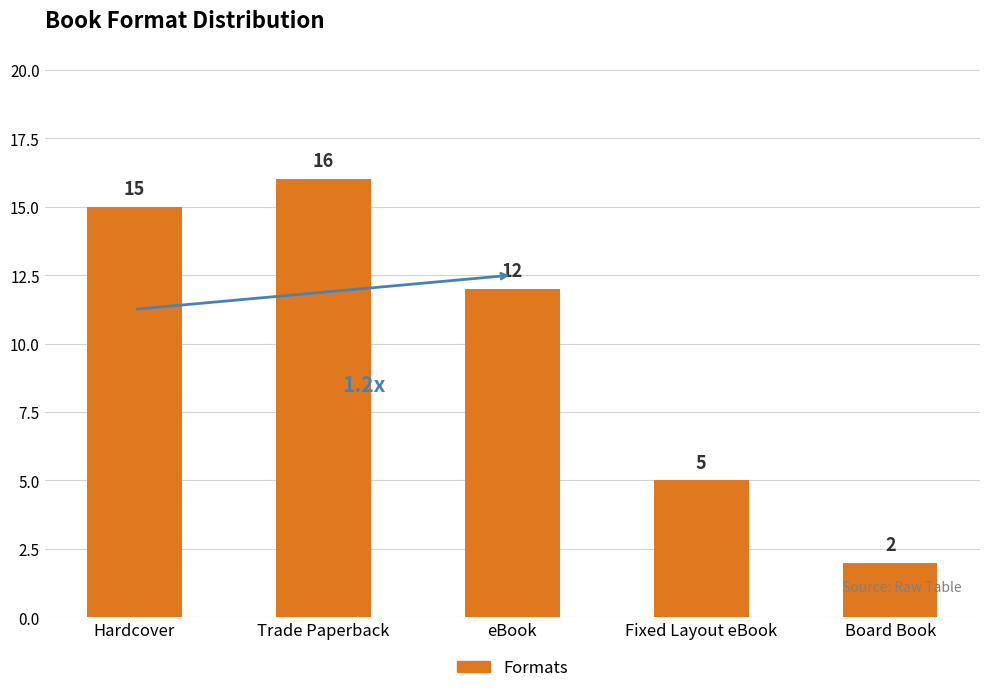

List the labels in order of value, smallest first.

Board Book, Fixed Layout eBook, eBook, Hardcover, Trade Paperback